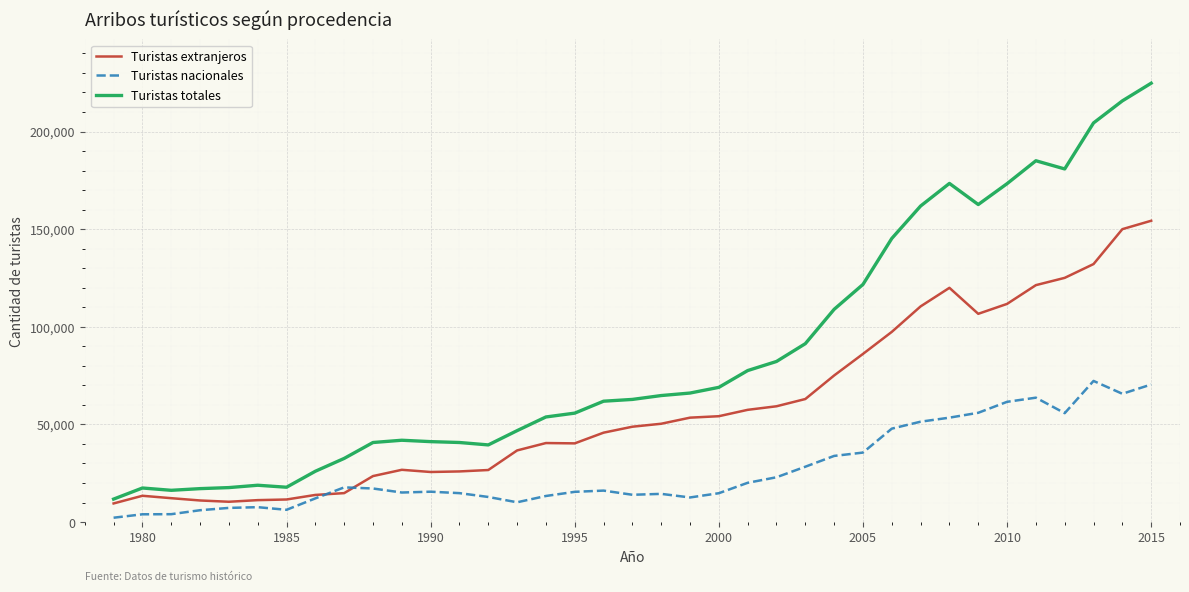

True or false: Turistas nacionales has more than 1 interior local peaks.

True